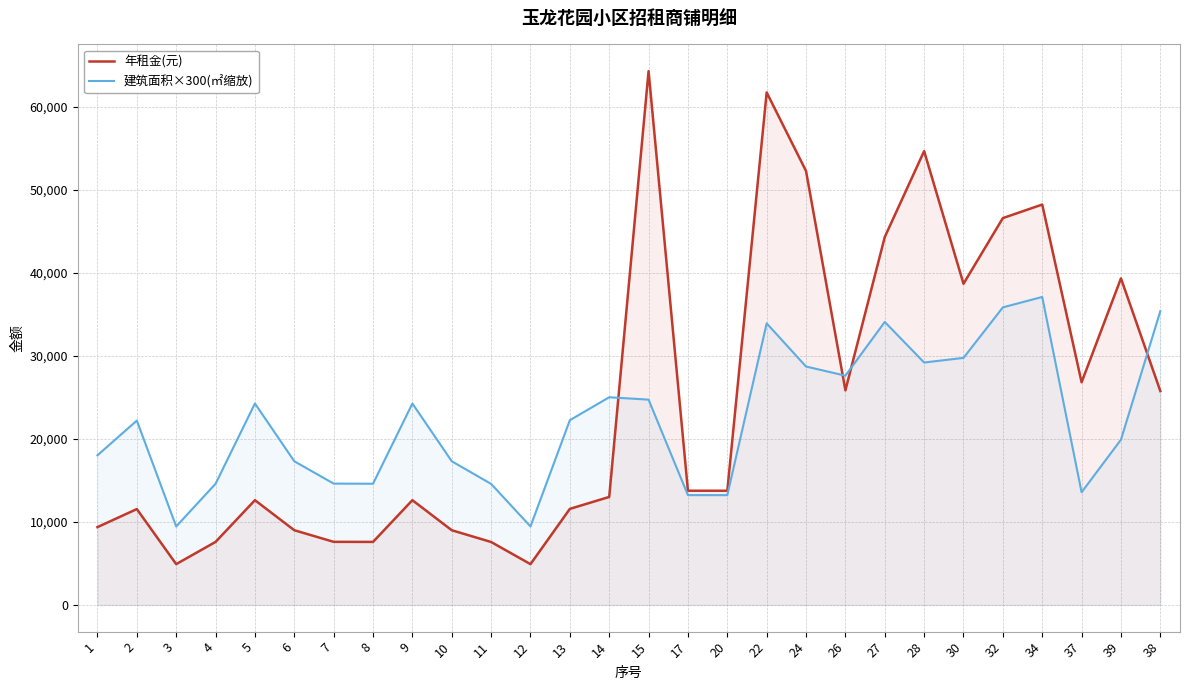

Reading right to left, transcribe all the data shown in this chart.

年租金(元): 38=25775.6	39=39350.1	37=26830.1	34=48243.0	32=46612.8	30=38699.7	28=54683.0	27=44331.3	26=25858.9	24=52285.0	22=61752.6	20=13759.2	17=13762.3	15=64318.8	14=13013.5	13=11575.2	12=4917.1	11=7584.7	10=9002.8	9=12622.0	8=7594.1	7=7603.4	6=9002.8	5=12622.0	4=7594.1	3=4917.1	2=11551.8	1=9377.2
建筑面积×300(㎡缩放): 38=35406.0	39=19914.0	37=13578.0	34=37110.0	32=35856.0	30=29769.0	28=29211.0	27=34101.0	26=27627.0	24=28728.0	22=33930.0	20=13230.0	17=13233.0	15=24738.0	14=25026.0	13=22260.0	12=9456.0	11=14586.0	10=17313.0	9=24273.0	8=14604.0	7=14622.0	6=17313.0	5=24273.0	4=14604.0	3=9456.0	2=22215.0	1=18033.0